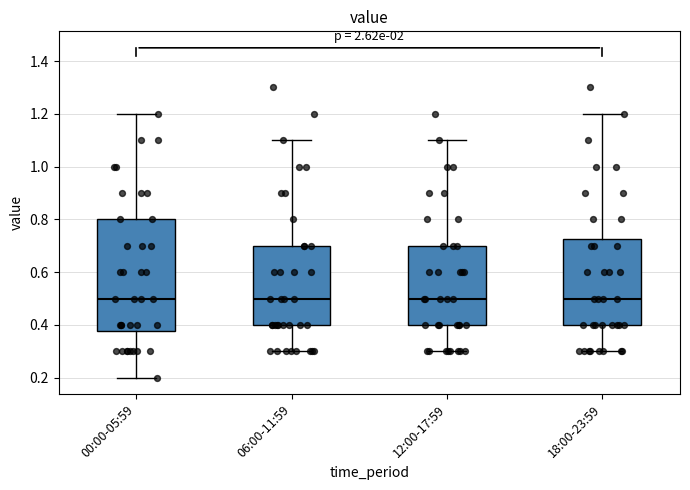

Reading left to right, transcribe this box plot: for each box, give where its median line is, the range the box spans, and where its two whiskers end, as read against the y-axis. The values are not printed on the chart, so give them approximately, as read against the axis.

00:00-05:59: median 0.50, box 0.38 to 0.80, whiskers 0.20 to 1.20
06:00-11:59: median 0.50, box 0.40 to 0.70, whiskers 0.30 to 1.10
12:00-17:59: median 0.50, box 0.40 to 0.70, whiskers 0.30 to 1.10
18:00-23:59: median 0.50, box 0.40 to 0.72, whiskers 0.30 to 1.20